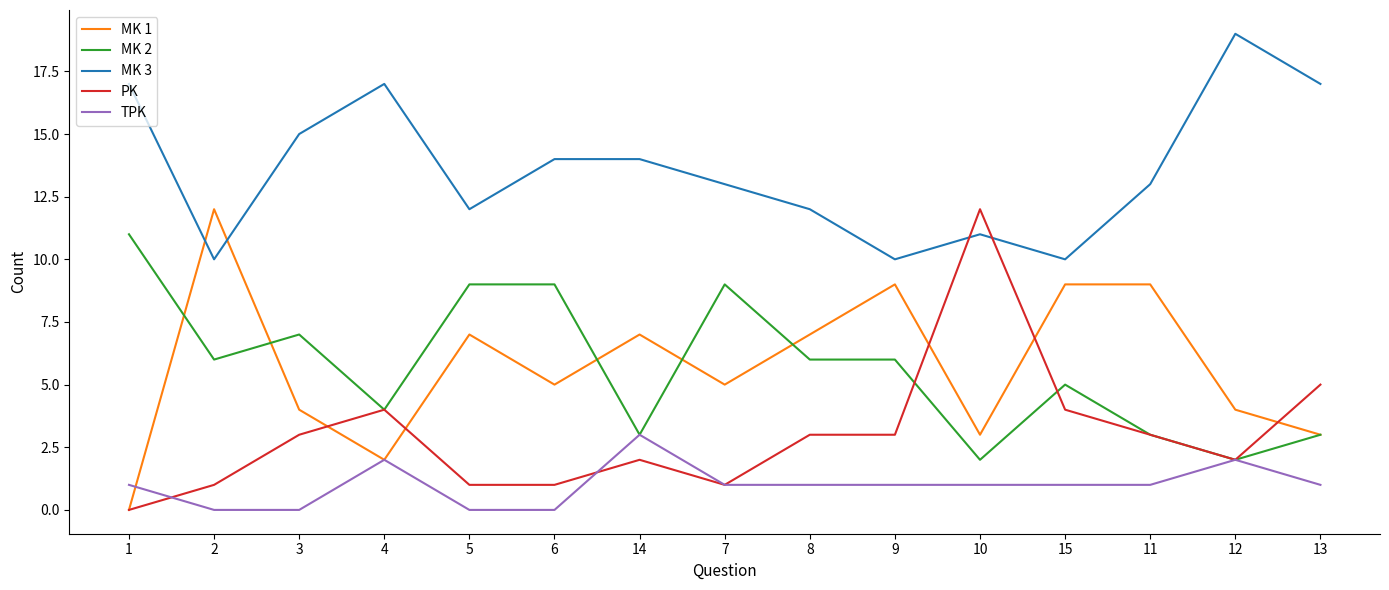

Which category has the highest value in the TPK series?

14